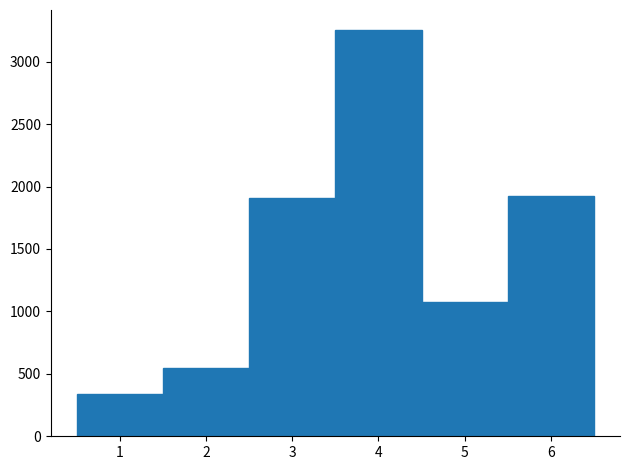

Reading left to right, extract all data points from this chart.

339	549	1911	3251	1073	1926